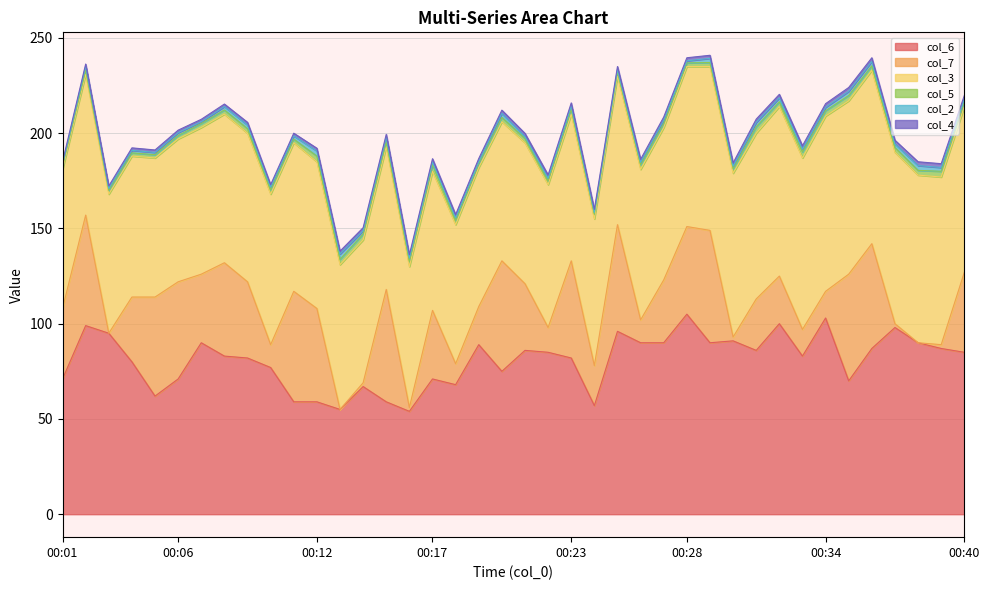

What is the minimum value for col_6?

54.0